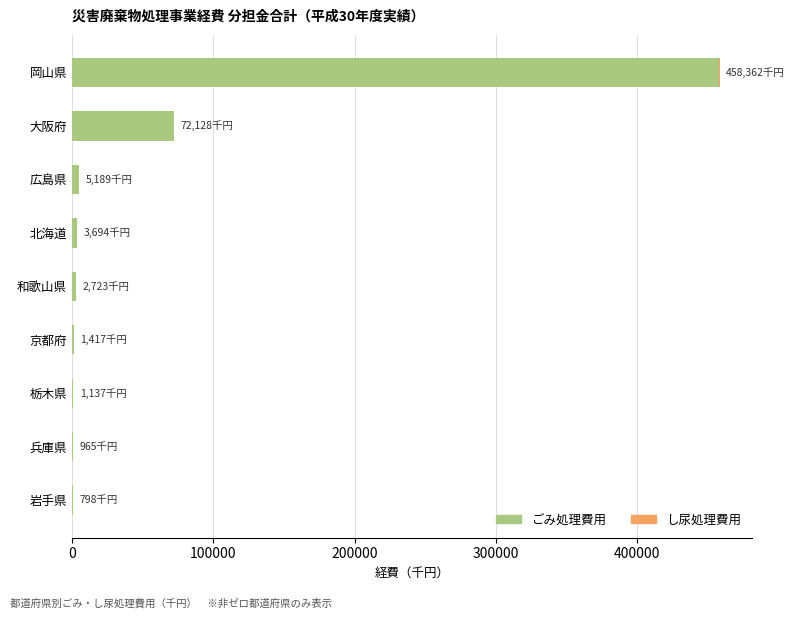

At which label does ごみ処理費用 reach its peak?

岡山県